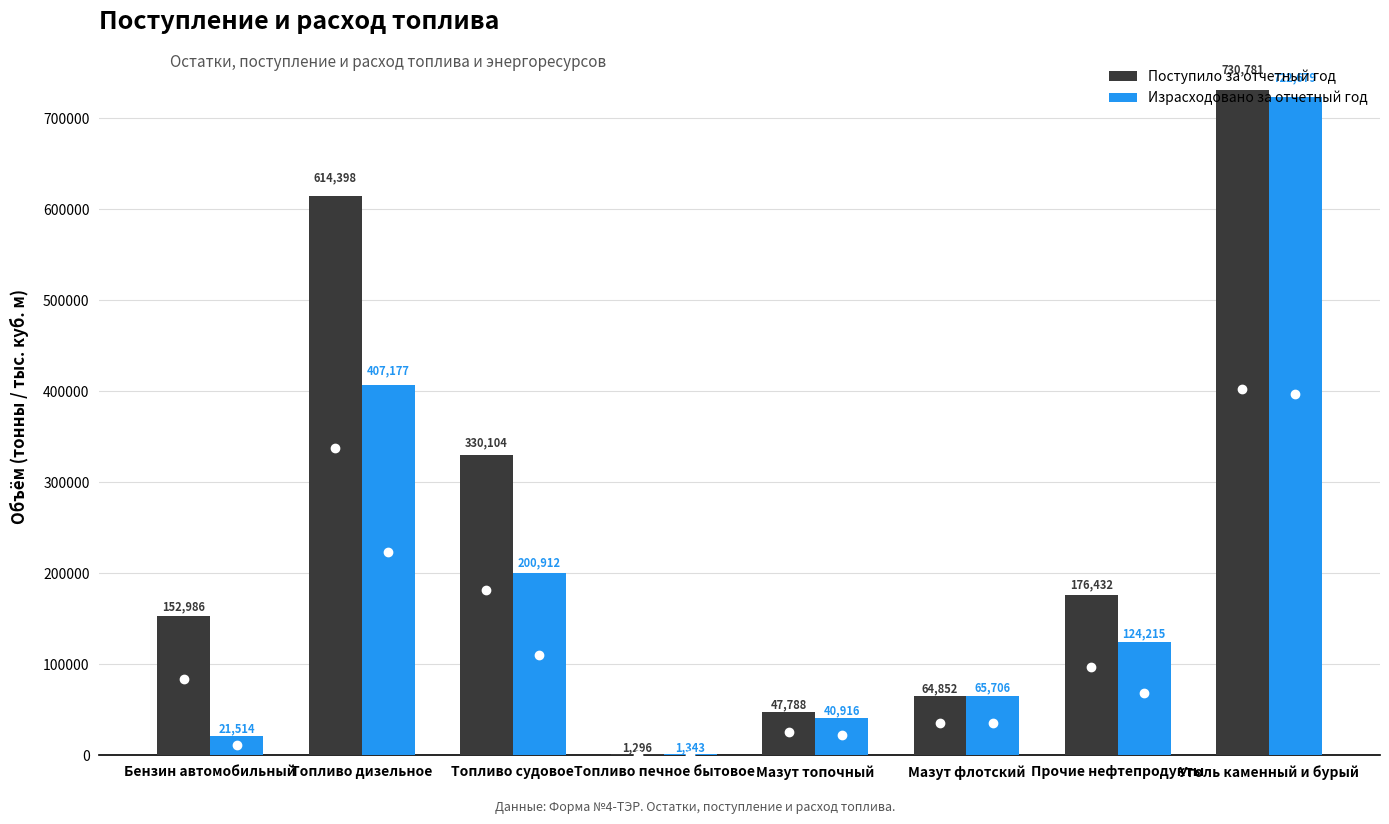

Is the value of Поступило за отчетный год at Уголь каменный и бурый greater than the value of Израсходовано за отчетный год at Топливо судовое?

Yes